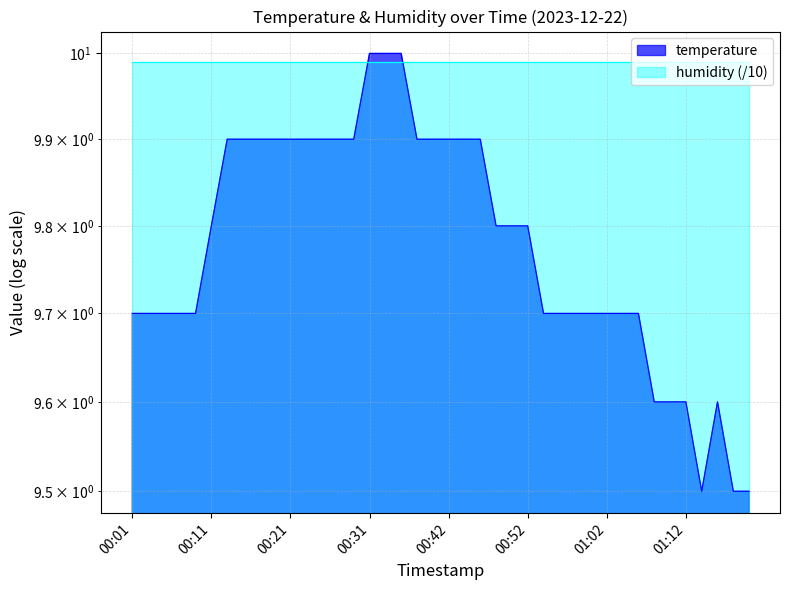

How many points are higher than both their immediate neighbors (excluding endpoints)?

1